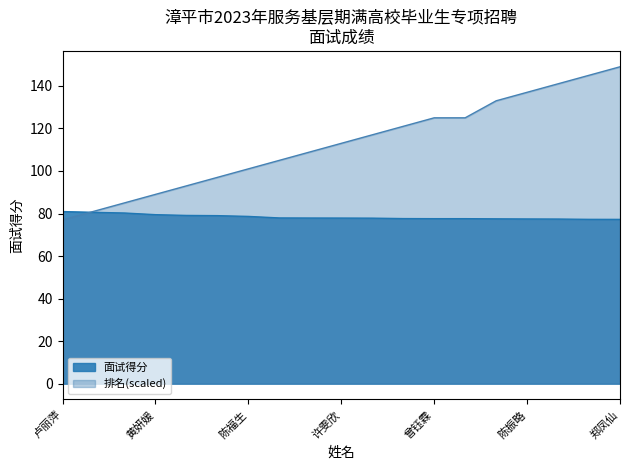

What is the difference between the maximum and minimum values in the 排名 series?

72.0